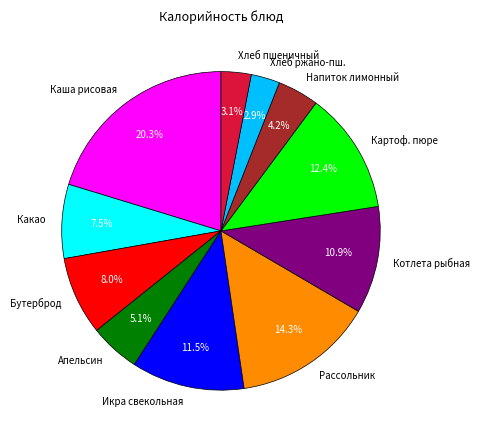

How many segments does this pie chart have?

11